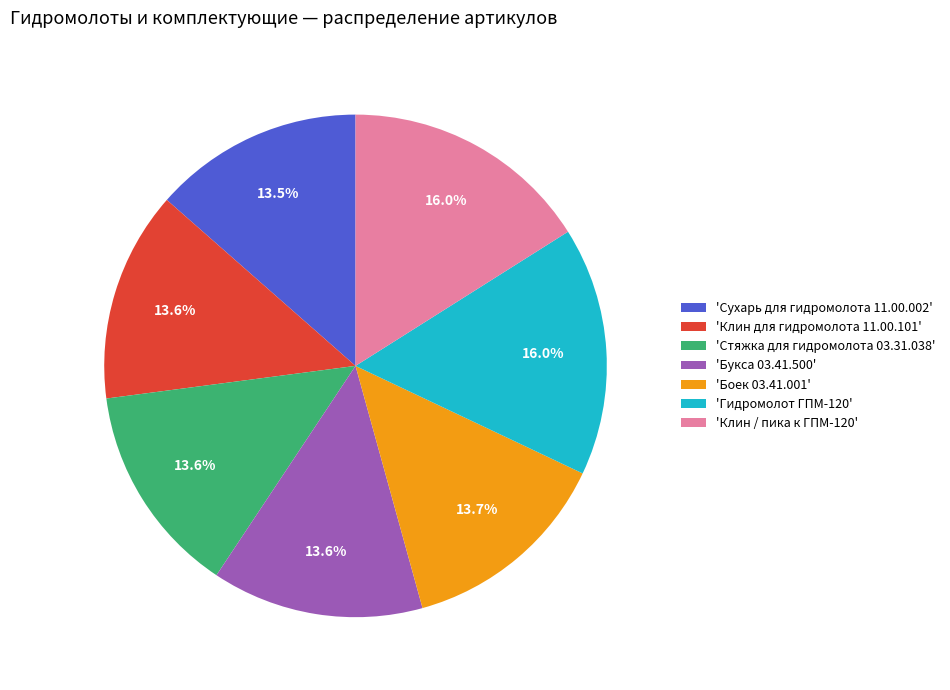

What percentage is NOT represented by 'Стяжка для гидромолота 03.31.038'?

86.4%